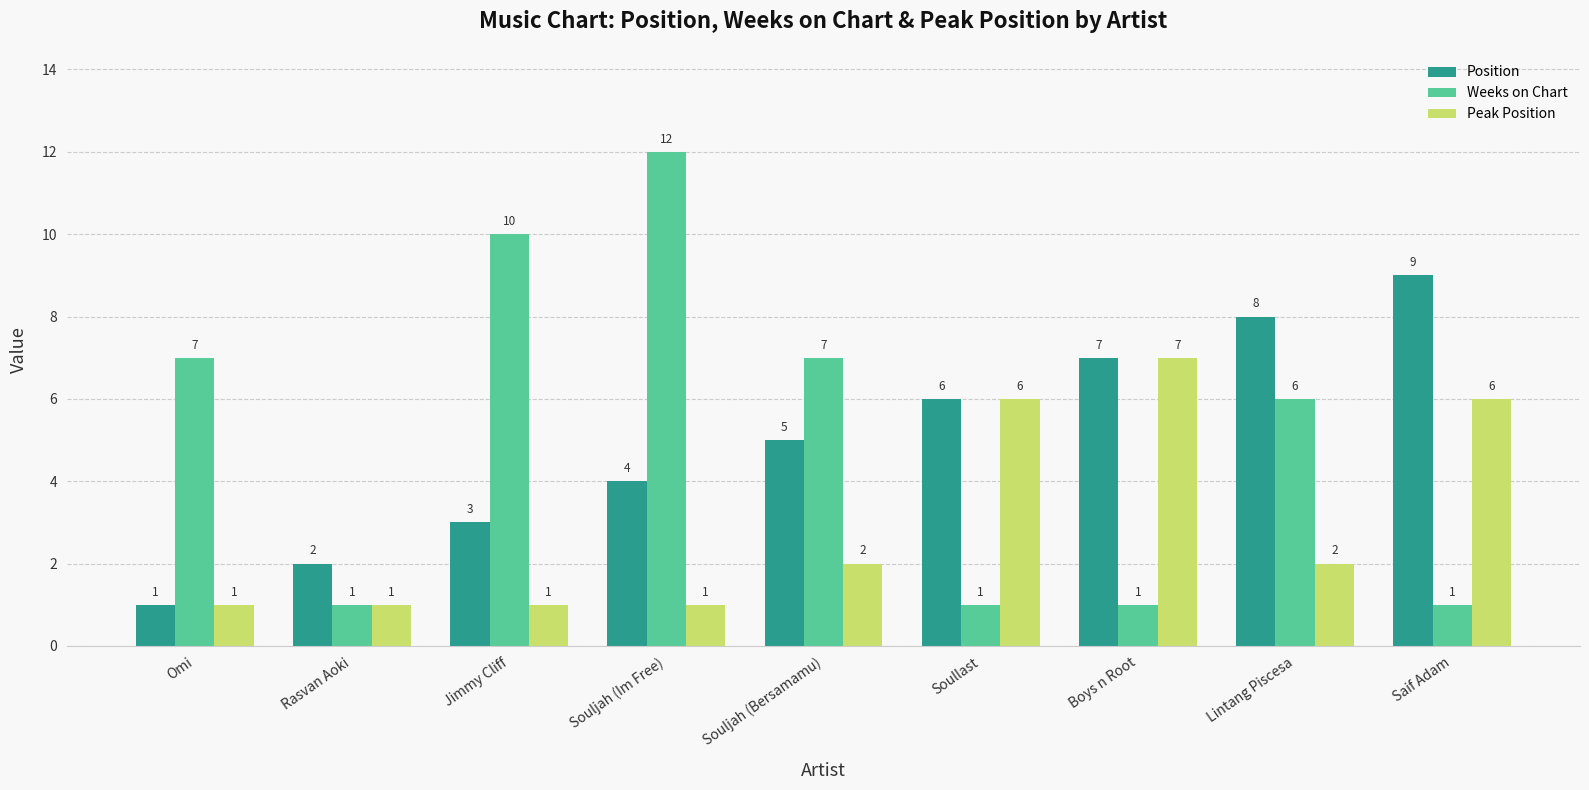

Which series has the widest spread of values?

Weeks on Chart